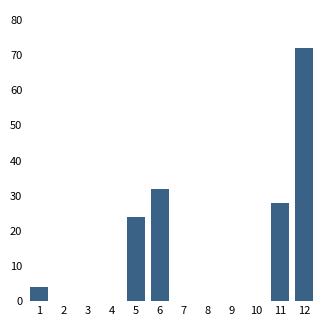

Reading left to right, transcribe all the data shown in this chart.

1=4	2=0	3=0	4=0	5=24	6=32	7=0	8=0	9=0	10=0	11=28	12=72